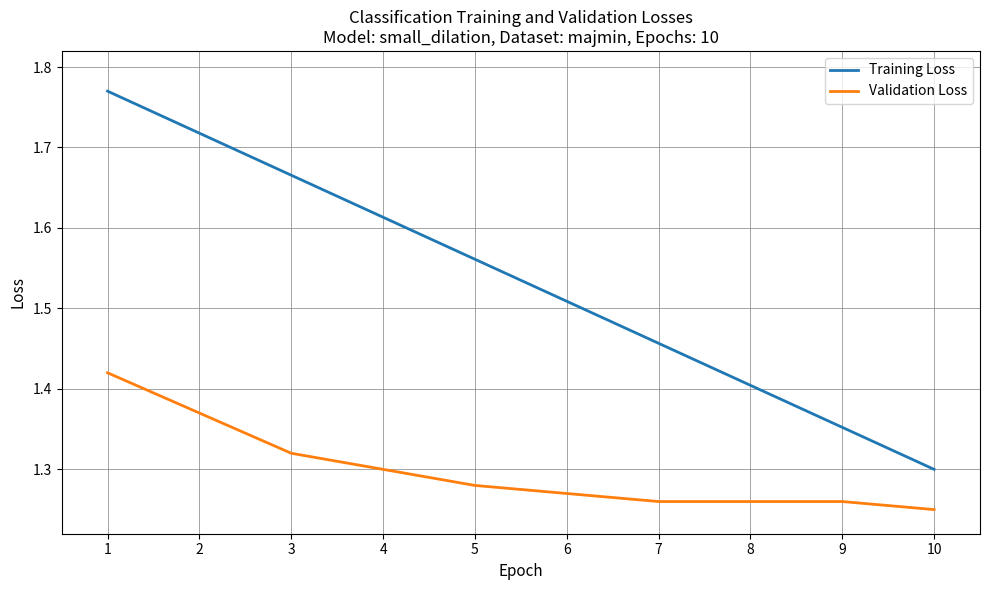

Is this an area chart (filled region under the line)?

No